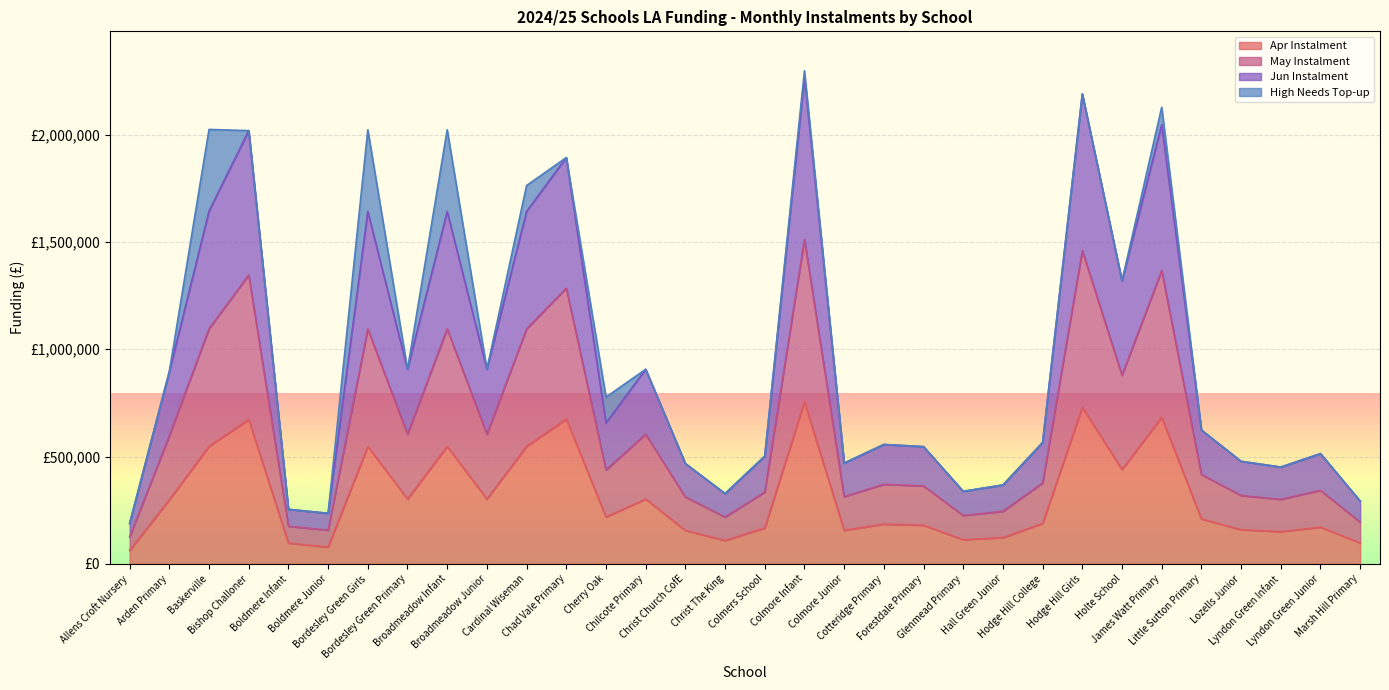

Which series has the largest range (max minus min)?

May Instalment